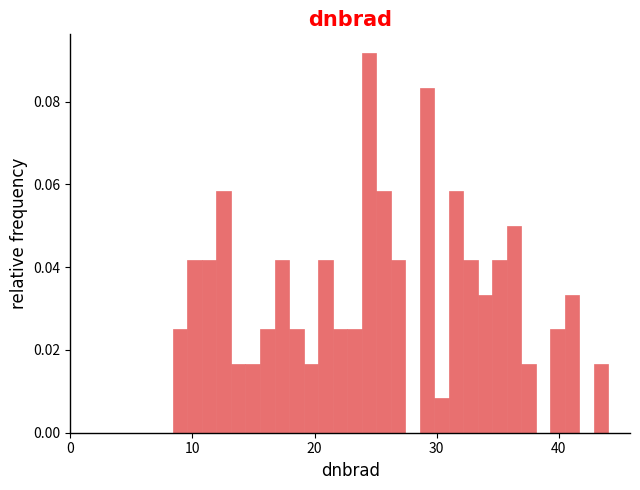

Read against the x-axis, roughly where is the centre of the tallest bar?

24